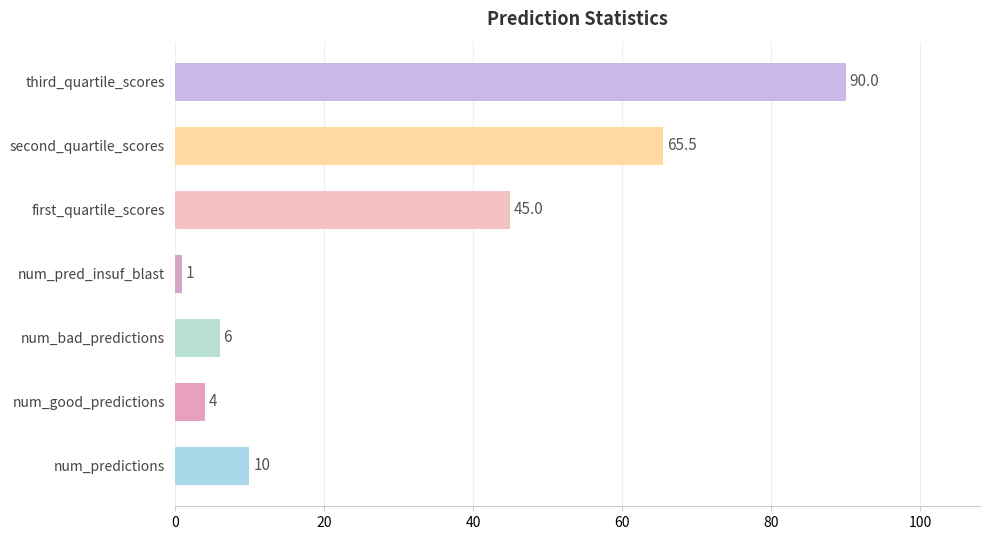

What is the maximum value shown in the chart?

90.0